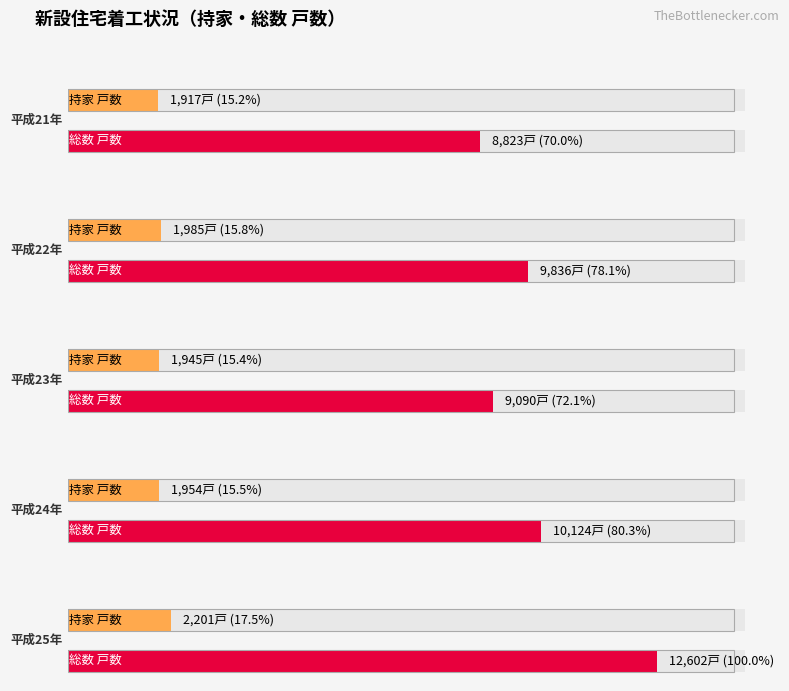

Is it true that 総数 戸数 equals 2049 at 平成23年?

False